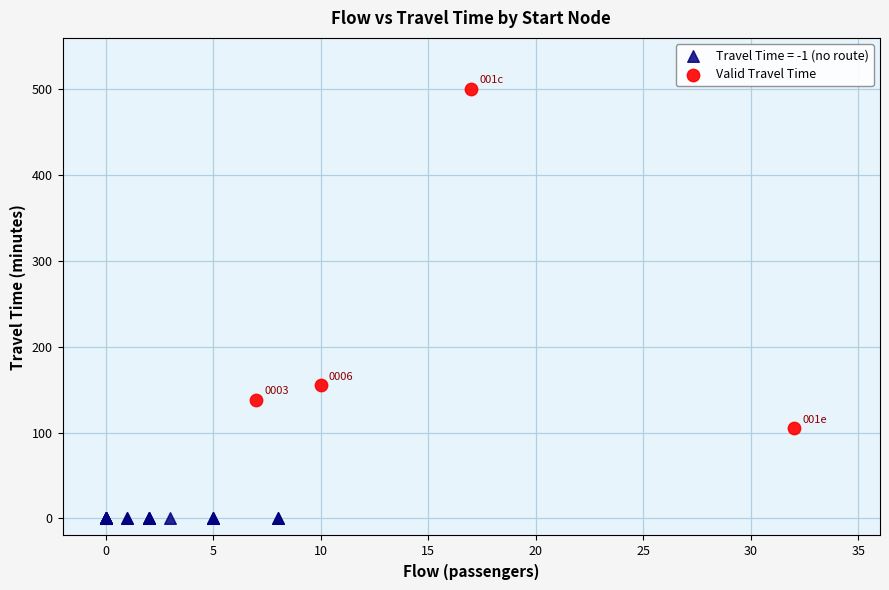

Which series reaches the minimum Y coordinate?

Travel Time = -1 (no route)